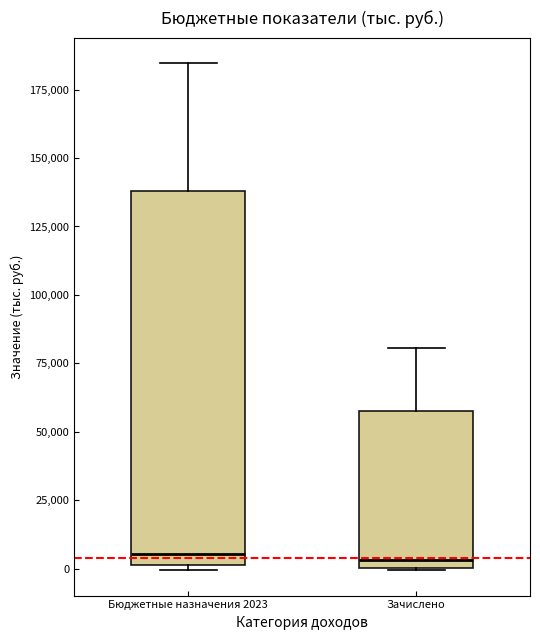

Reading left to right, transcribe this box plot: for each box, give where its median line is, the range the box spans, and where its two whiskers end, as read against the y-axis. The values are not printed on the chart, so give them approximately, as read against the axis.

Бюджетные назначения 2023: median 5000, box 0 to 140000, whiskers 0 (just below the box's lower edge) to 185000
Зачислено: median 5000, box 0 to 60000, whiskers 0 to 80000